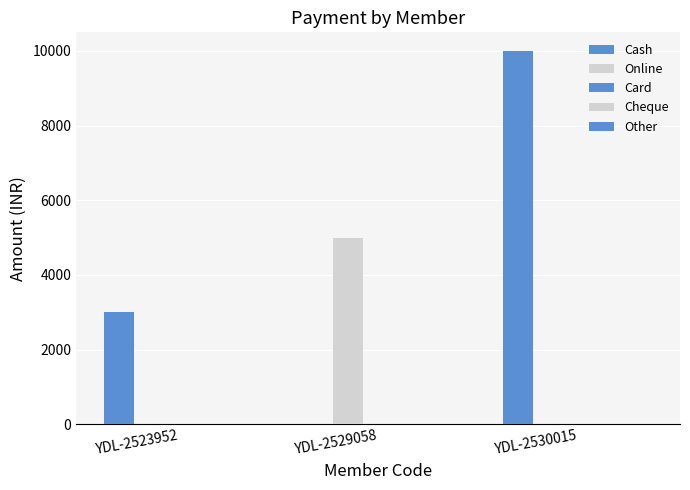

How many data points in Online are above 0?

1